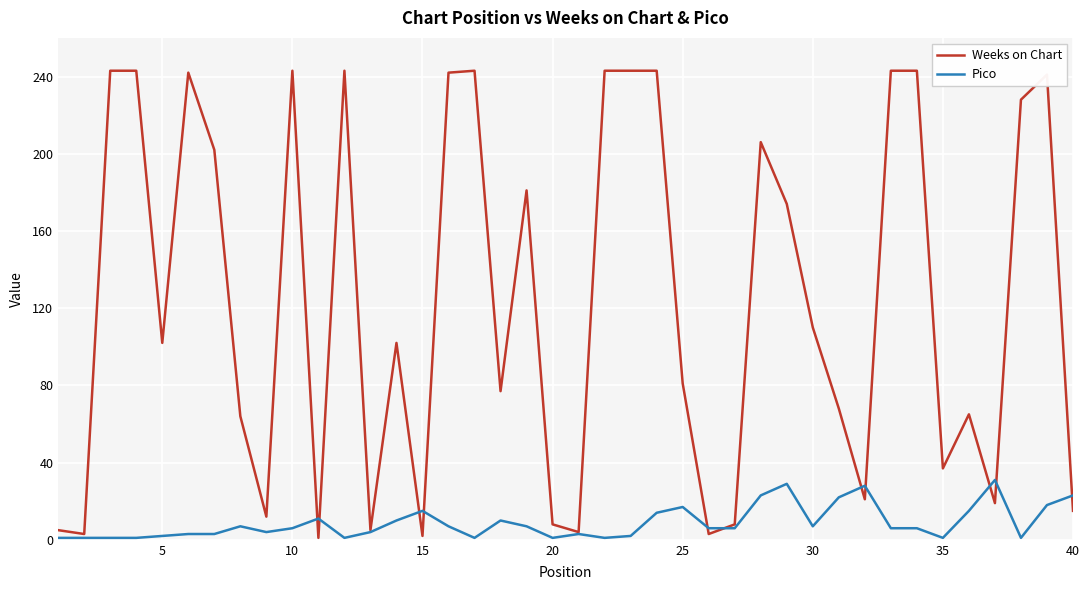

What is the highest value of the Weeks on Chart series?

243